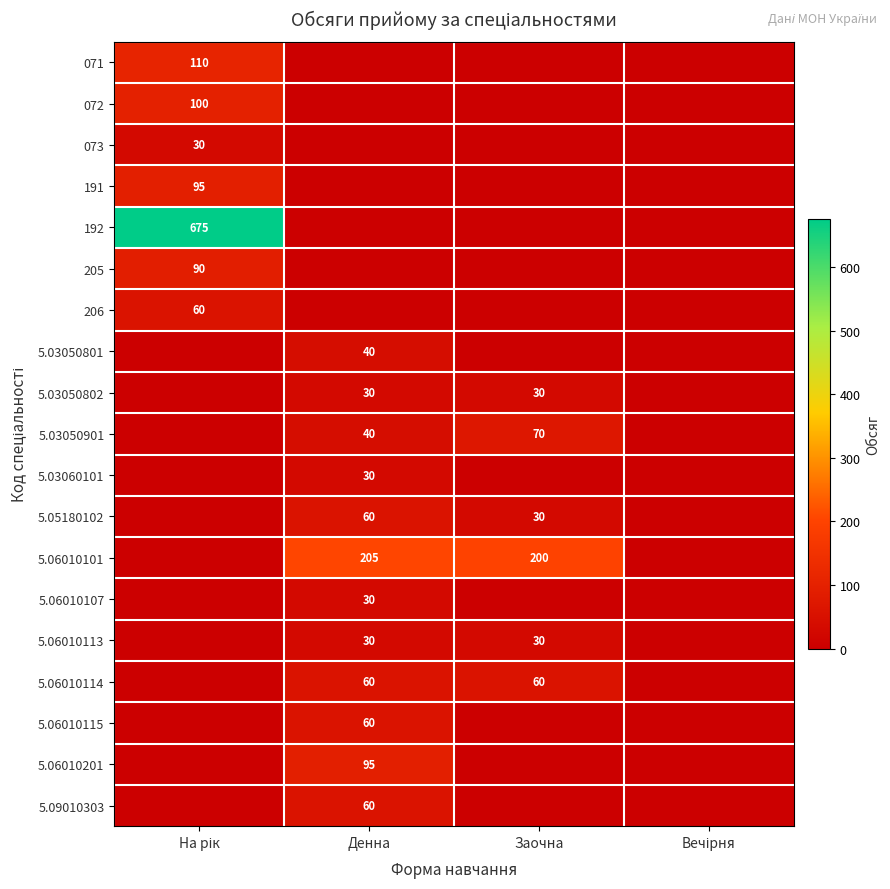

List the labels in order of 5.06010115 value, smallest first.

На рік, Заочна, Вечірня, Денна